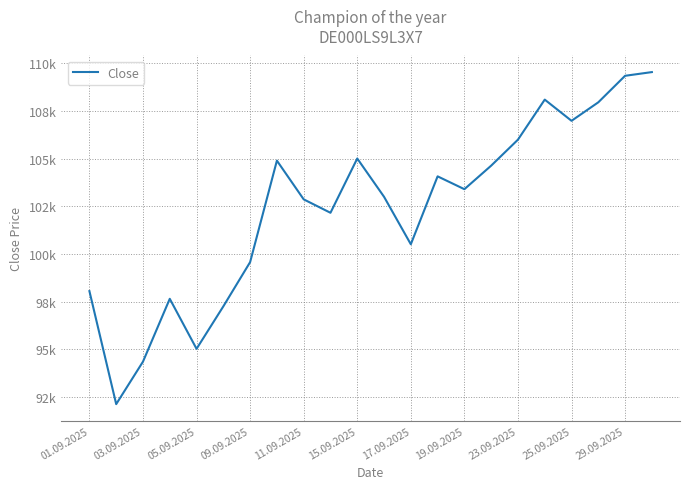

What is the difference between the maximum and minimum values?

17408